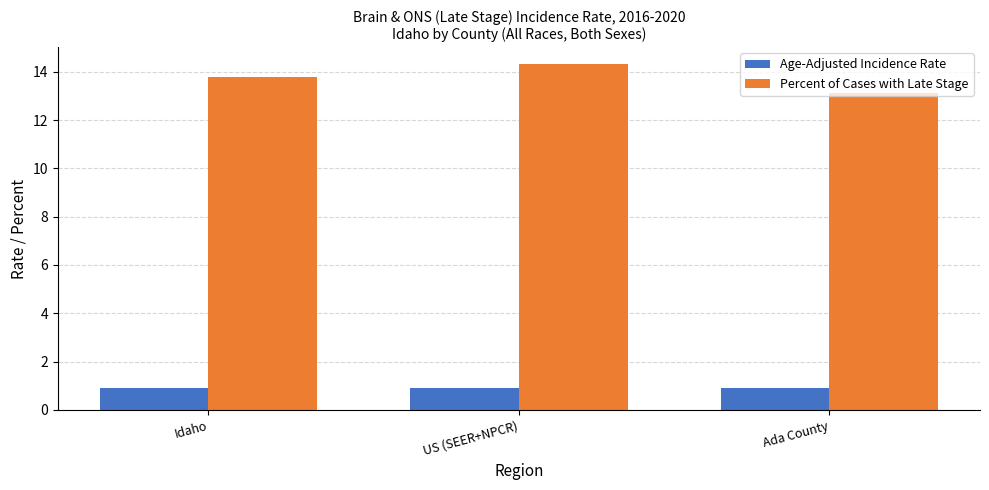

The value of Percent of Cases with Late Stage at US (SEER+NPCR) is 14.3. True or false?

True